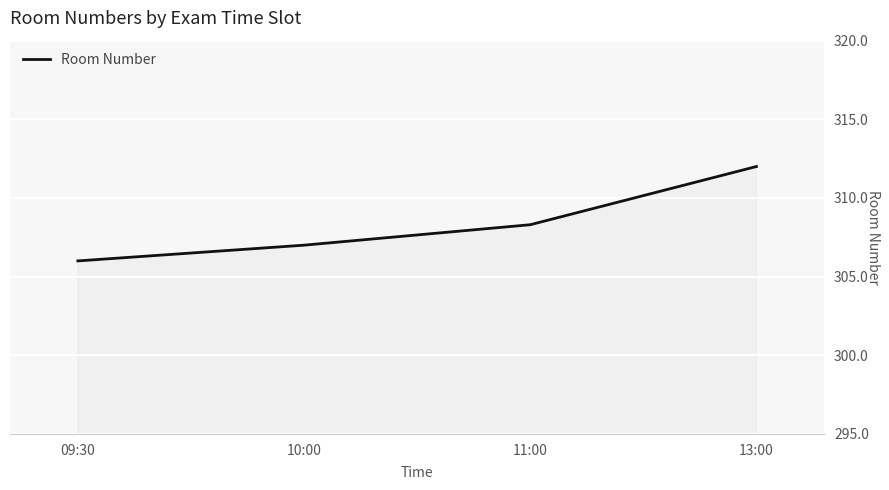

What position from the right is 09:30?

4